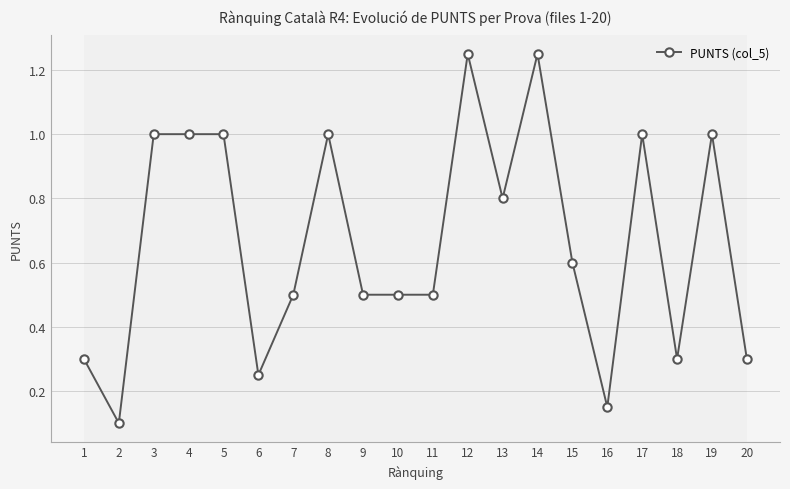

What is the change in value from 5 to 7?

-0.5